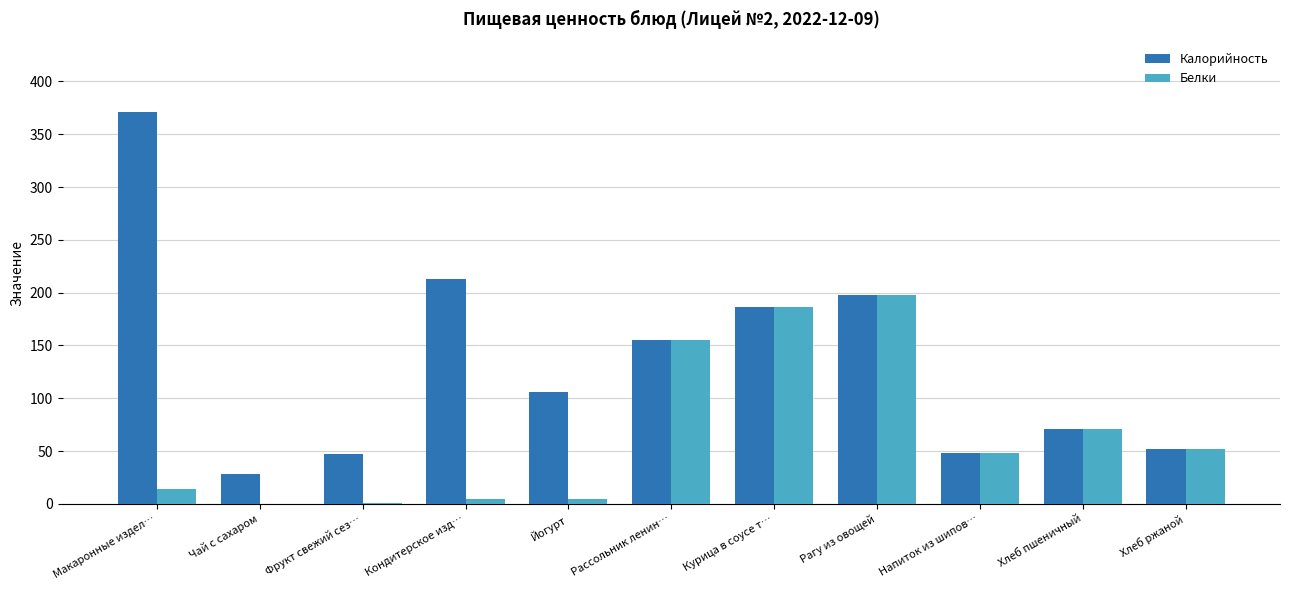

Is the value of Калорийность at Макаронные издел… greater than the value of Белки at Курица в соусе т…?

Yes